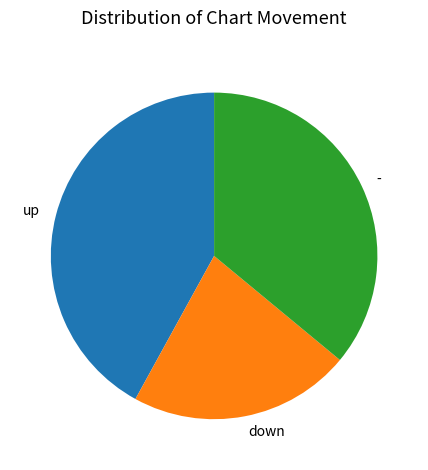

Count the number of slices in the pie.

3